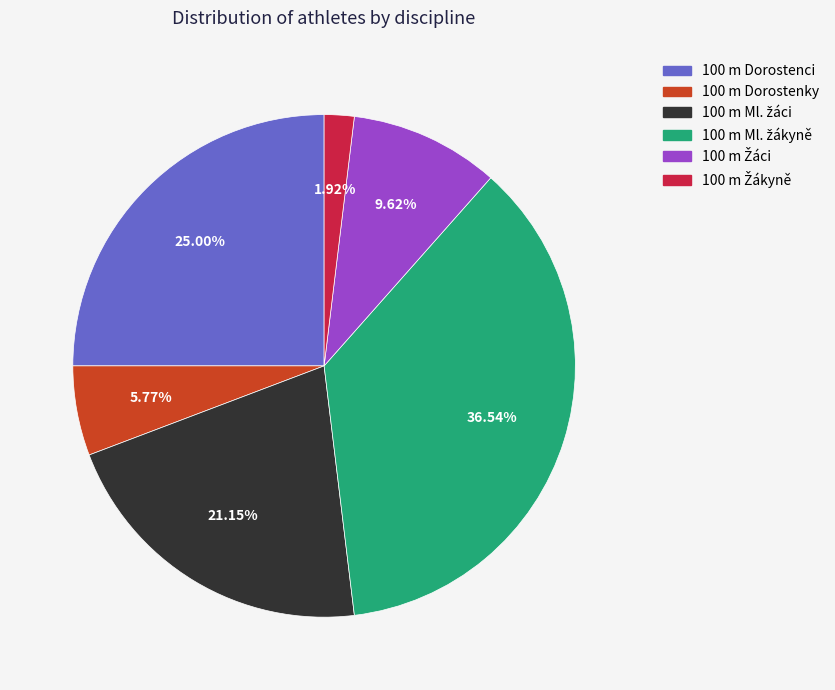

Is the sum of 100 m Dorostenci and 100 m Dorostenky greater than half?

No